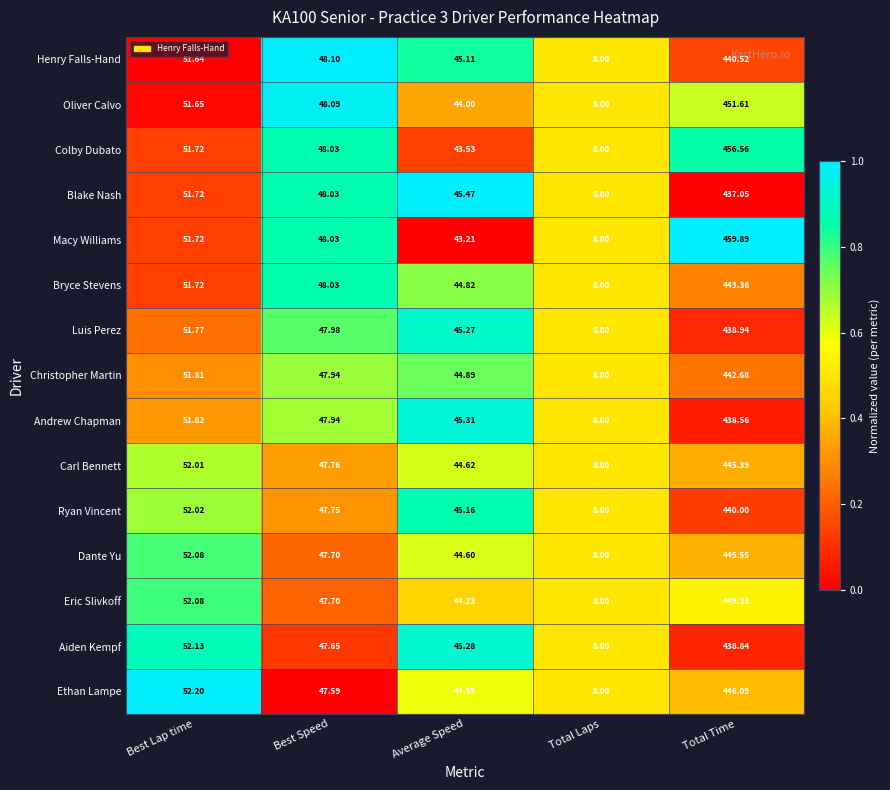

Which series has the widest spread of values?

Macy Williams